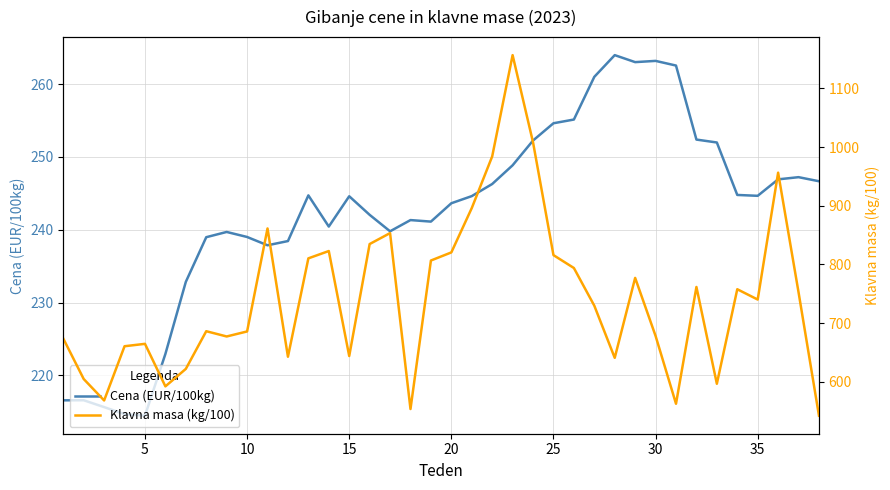

Is this an area chart (filled region under the line)?

No